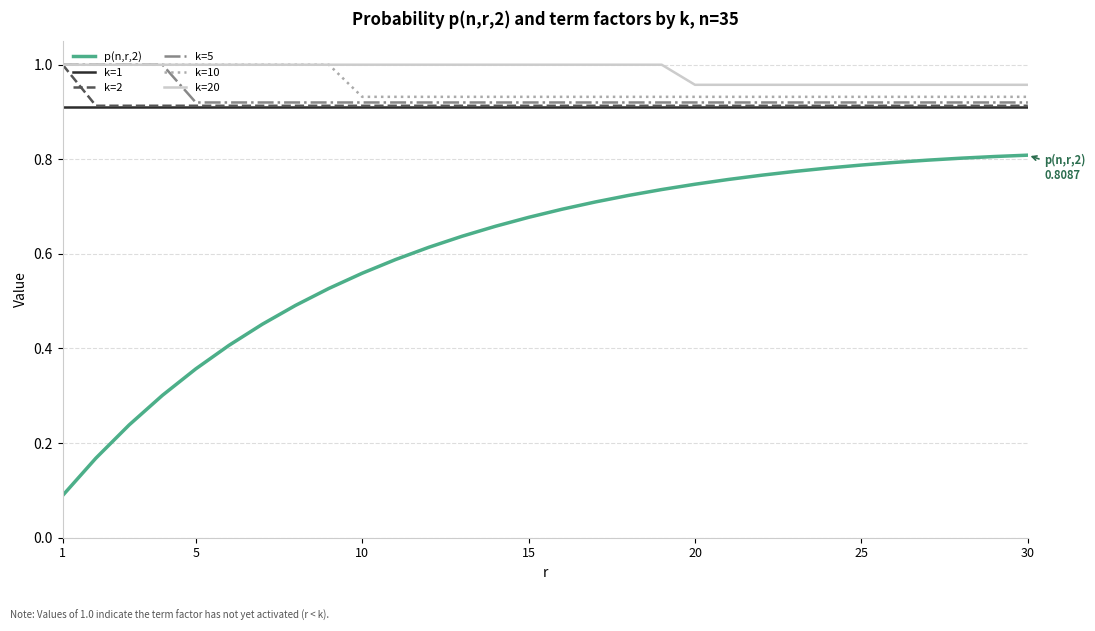

Which series has the largest total across all categories?

k=20